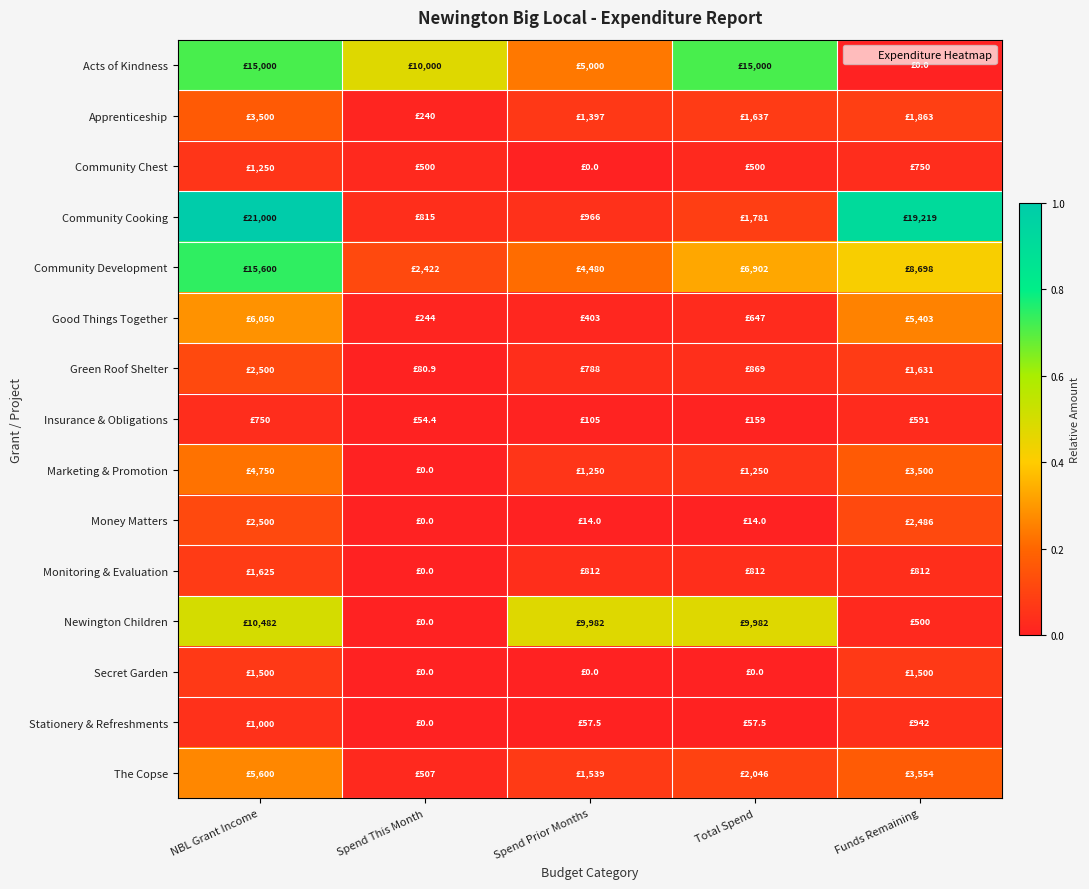

Reading right to left, list all the values displayed in this chart.

Acts of Kindness: Funds Remaining=0.0	Total Spend=0.7	Spend Prior Months=0.2	Spend This Month=0.5	NBL Grant Income=0.7
Apprenticeship: Funds Remaining=0.1	Total Spend=0.1	Spend Prior Months=0.1	Spend This Month=0.0	NBL Grant Income=0.2
Community Chest: Funds Remaining=0.0	Total Spend=0.0	Spend Prior Months=0.0	Spend This Month=0.0	NBL Grant Income=0.1
Community Cooking: Funds Remaining=0.9	Total Spend=0.1	Spend Prior Months=0.0	Spend This Month=0.0	NBL Grant Income=1.0
Community Development: Funds Remaining=0.4	Total Spend=0.3	Spend Prior Months=0.2	Spend This Month=0.1	NBL Grant Income=0.7
Good Things Together: Funds Remaining=0.3	Total Spend=0.0	Spend Prior Months=0.0	Spend This Month=0.0	NBL Grant Income=0.3
Green Roof Shelter: Funds Remaining=0.1	Total Spend=0.0	Spend Prior Months=0.0	Spend This Month=0.0	NBL Grant Income=0.1
Insurance & Obligations: Funds Remaining=0.0	Total Spend=0.0	Spend Prior Months=0.0	Spend This Month=0.0	NBL Grant Income=0.0
Marketing & Promotion: Funds Remaining=0.2	Total Spend=0.1	Spend Prior Months=0.1	Spend This Month=0.0	NBL Grant Income=0.2
Money Matters: Funds Remaining=0.1	Total Spend=0.0	Spend Prior Months=0.0	Spend This Month=0.0	NBL Grant Income=0.1
Monitoring & Evaluation: Funds Remaining=0.0	Total Spend=0.0	Spend Prior Months=0.0	Spend This Month=0.0	NBL Grant Income=0.1
Newington Children: Funds Remaining=0.0	Total Spend=0.5	Spend Prior Months=0.5	Spend This Month=0.0	NBL Grant Income=0.5
Secret Garden: Funds Remaining=0.1	Total Spend=0.0	Spend Prior Months=0.0	Spend This Month=0.0	NBL Grant Income=0.1
Stationery & Refreshments: Funds Remaining=0.0	Total Spend=0.0	Spend Prior Months=0.0	Spend This Month=0.0	NBL Grant Income=0.0
The Copse: Funds Remaining=0.2	Total Spend=0.1	Spend Prior Months=0.1	Spend This Month=0.0	NBL Grant Income=0.3